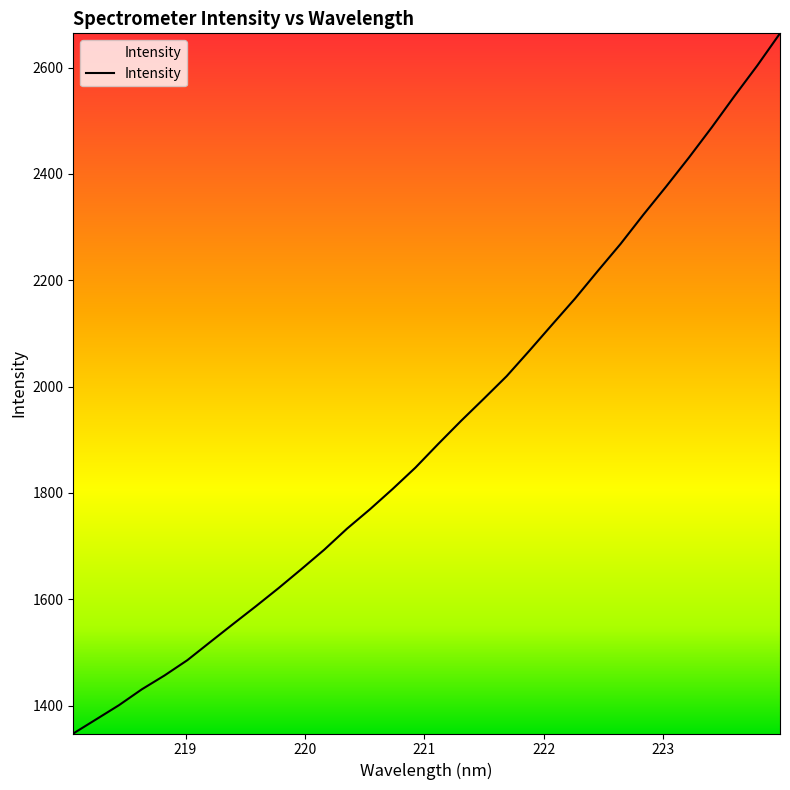

What is the difference between the maximum and minimum values?

1316.9